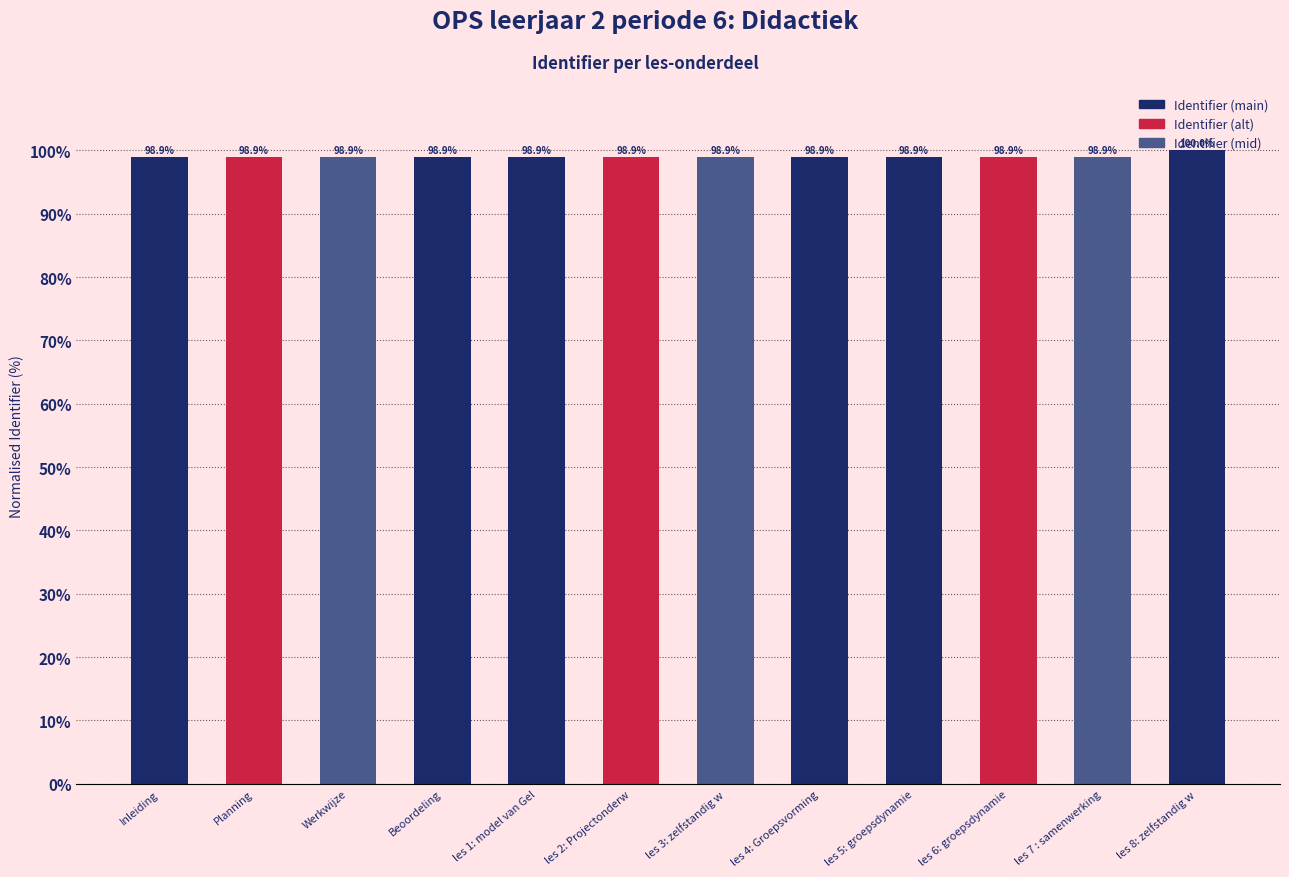

Reading left to right, list all the values displayed in this chart.

98.9	98.9	98.9	98.9	98.9	98.9	98.9	98.9	98.9	98.9	98.9	100.0